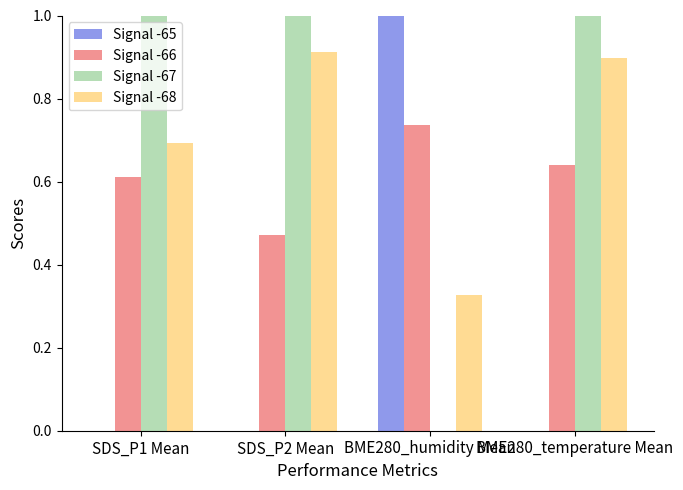

What is the sum of all Signal -67 values?

3.0